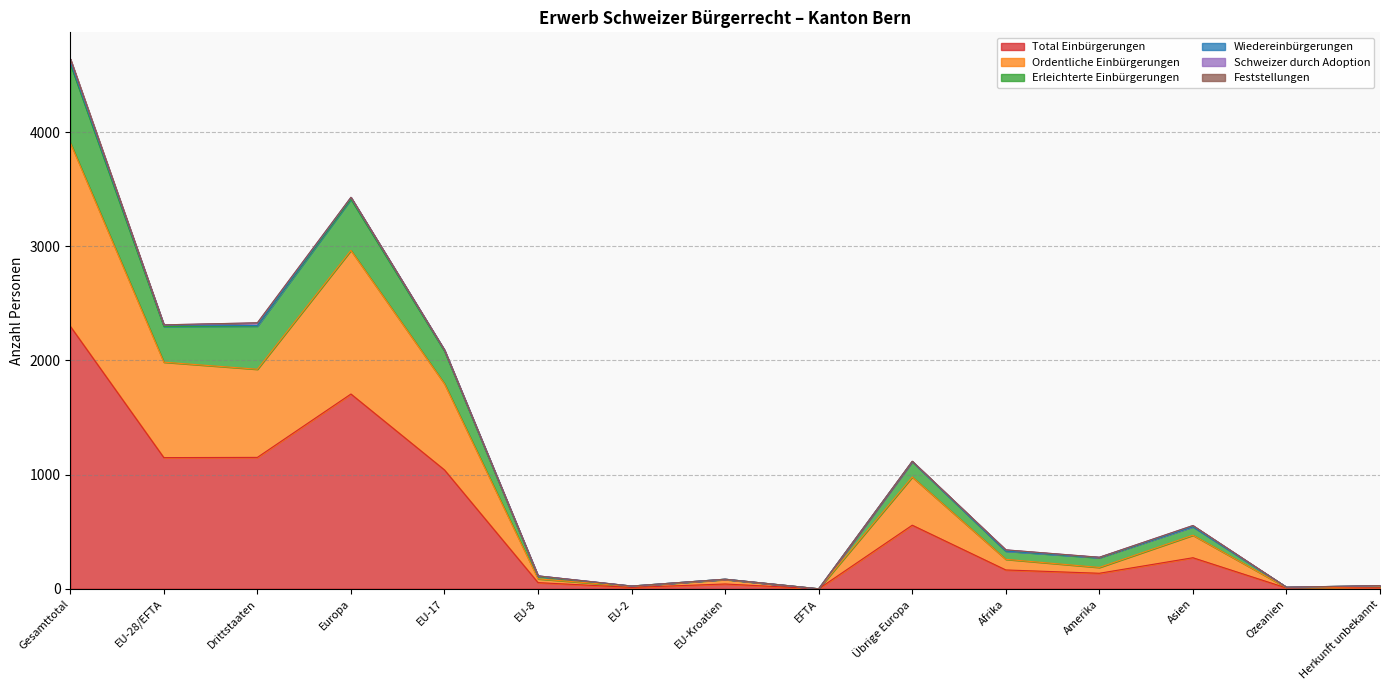

The Total Einbürgerungen series shows 1443 at Gesamttotal. True or false?

False